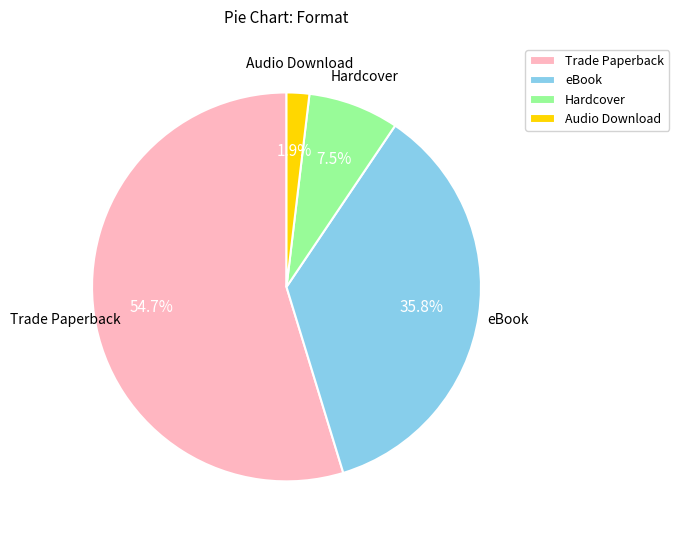

What percentage is NOT represented by Hardcover?

92.5%